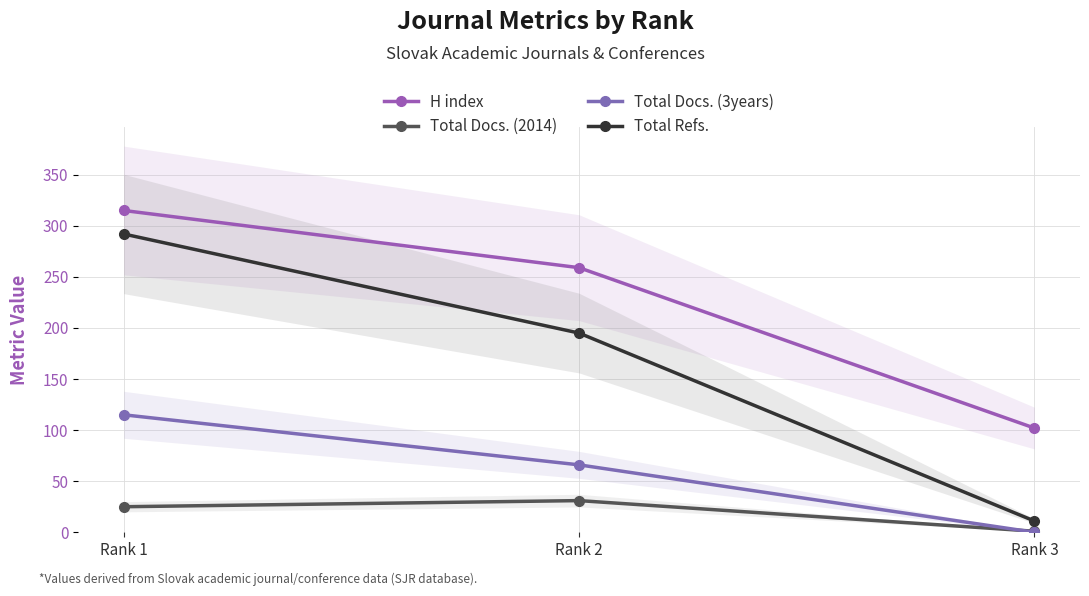

Reading right to left, transcribe all the data shown in this chart.

H index: 102	259	315
Total Docs. (2014): 1	31	25
Total Docs. (3years): 0	66	115
Total Refs.: 11	195	292